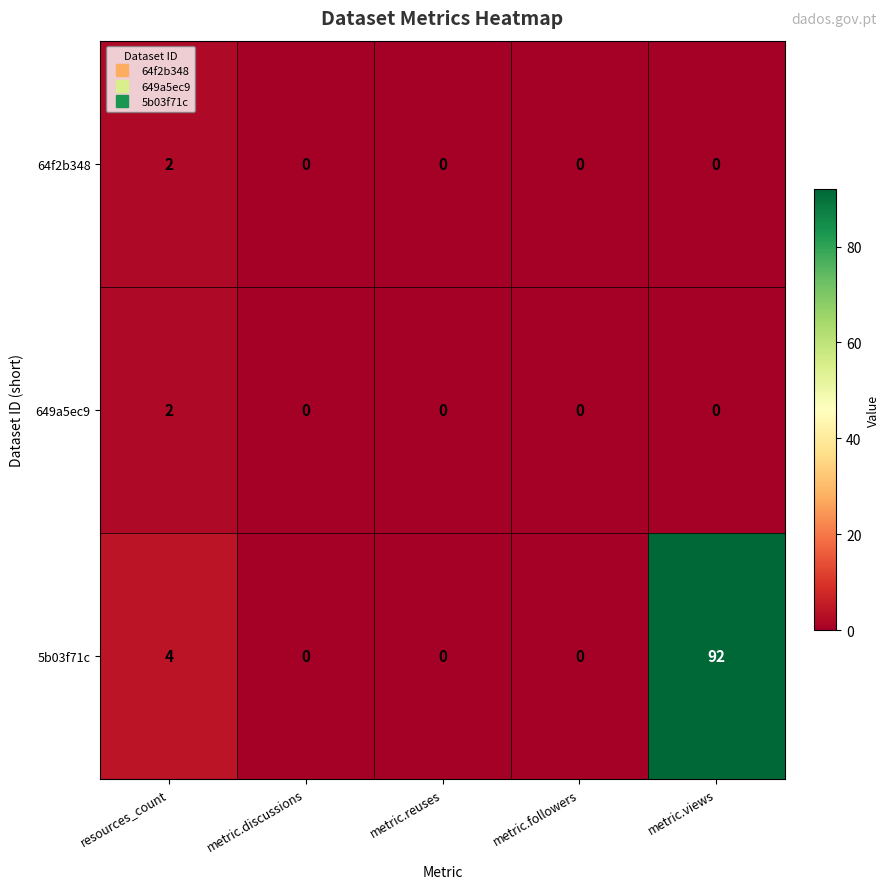

Is it true that 649a5ec9 equals -1 at metric.reuses?

False